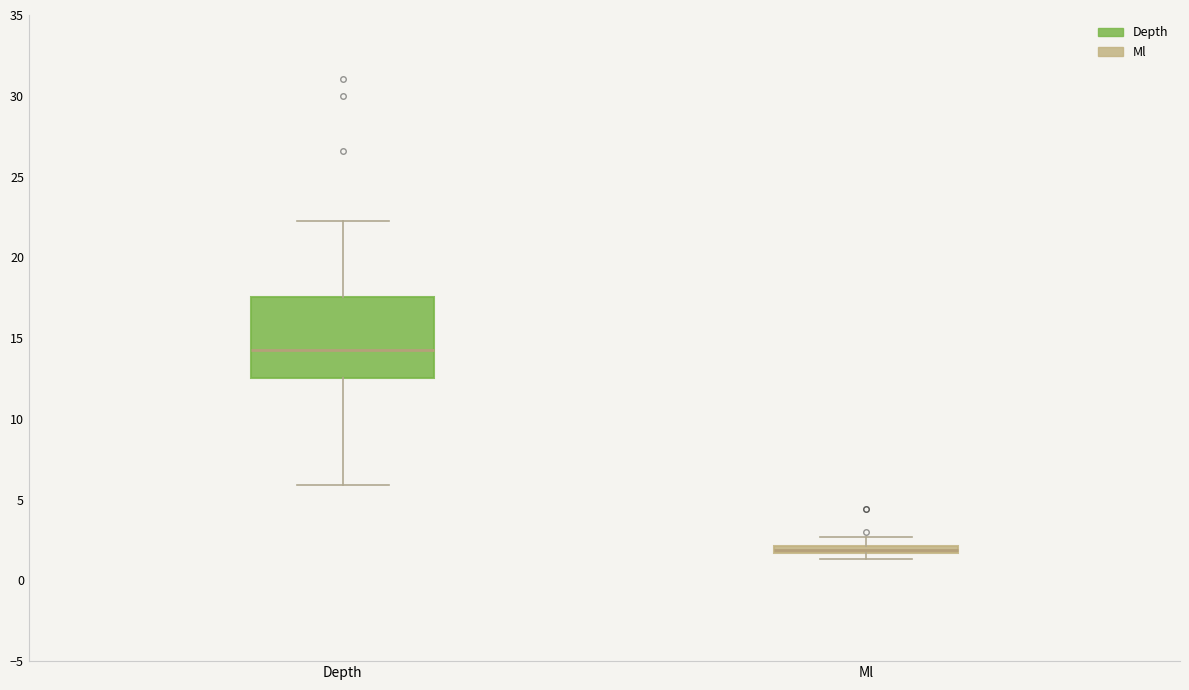

Which box has the highest median line?

Depth